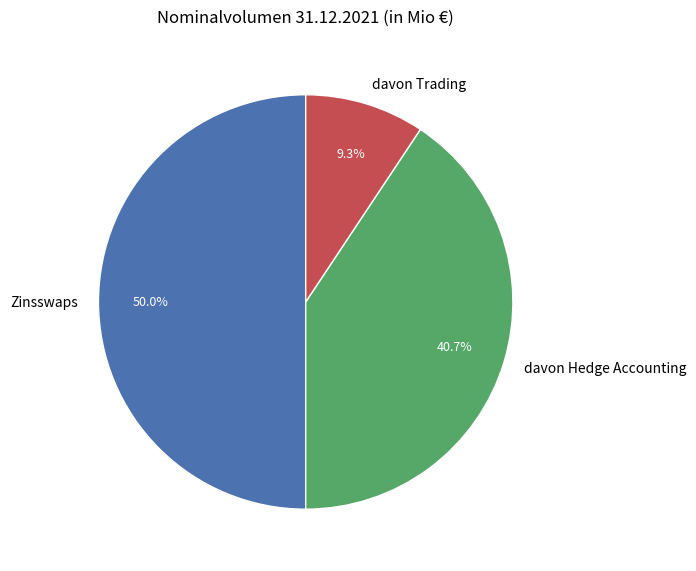

Which slice is the smallest?

davon Trading